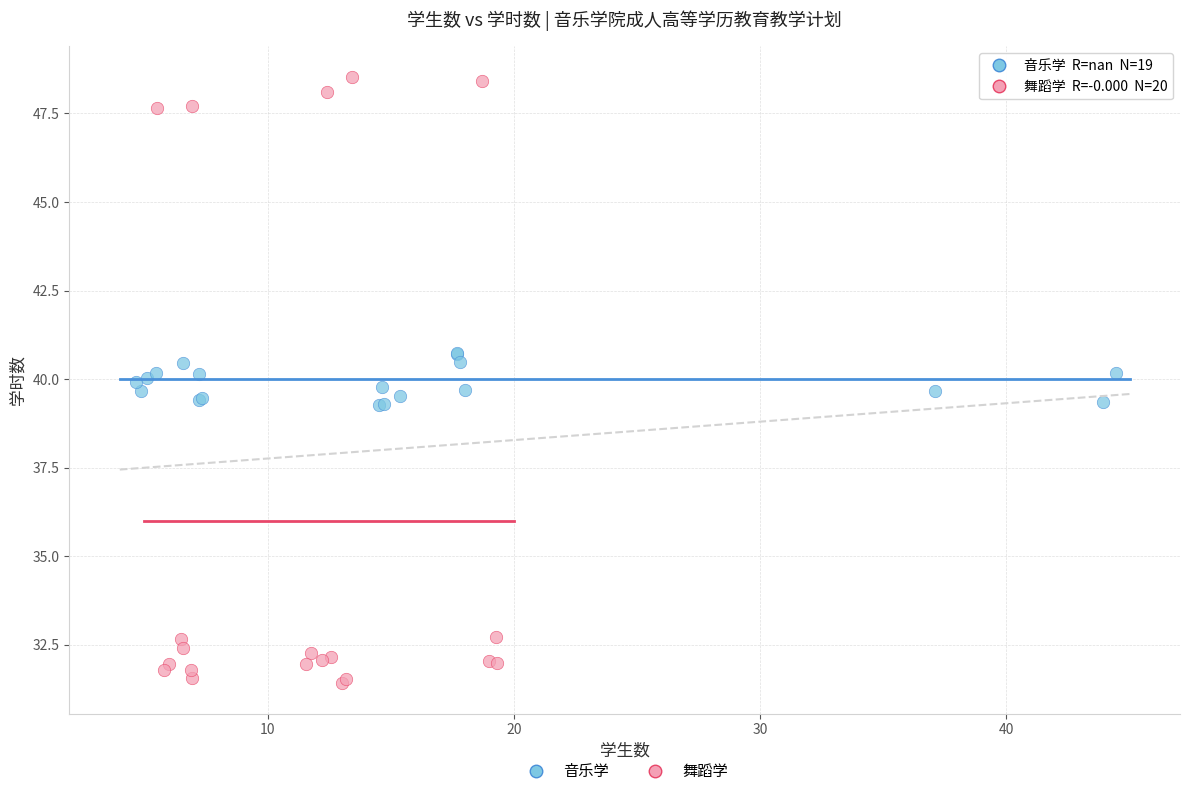

Which series has the largest Y range (max minus min)?

舞蹈学